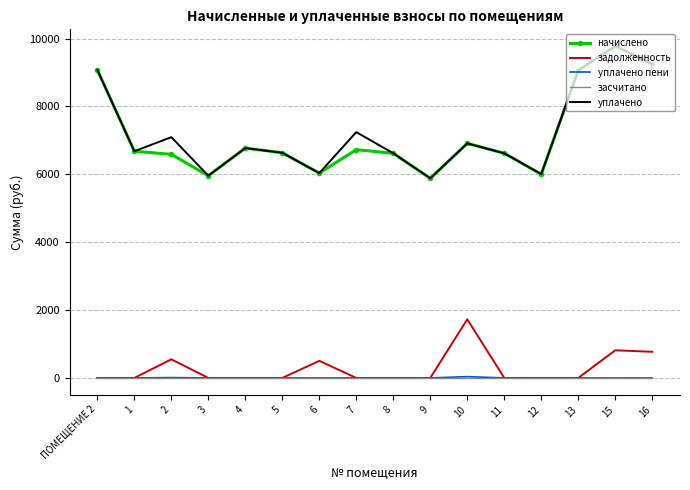

True or false: начислено and засчитано intersect in this chart.

False